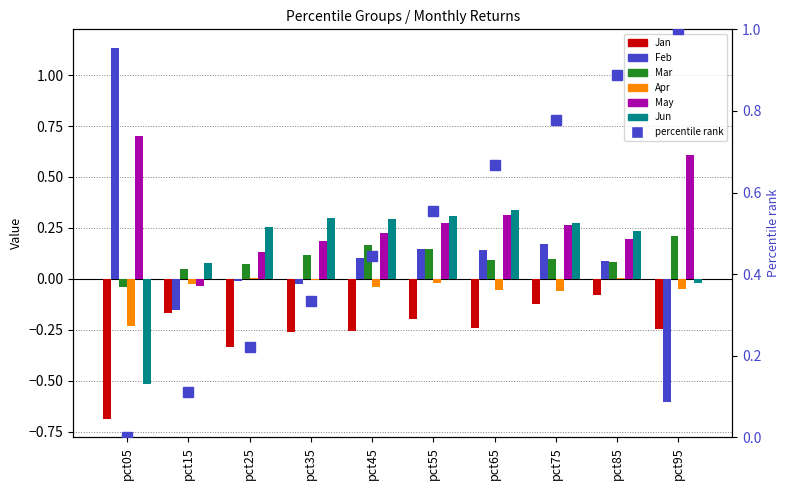

Which label corresponds to the smallest value in the chart?

pct05